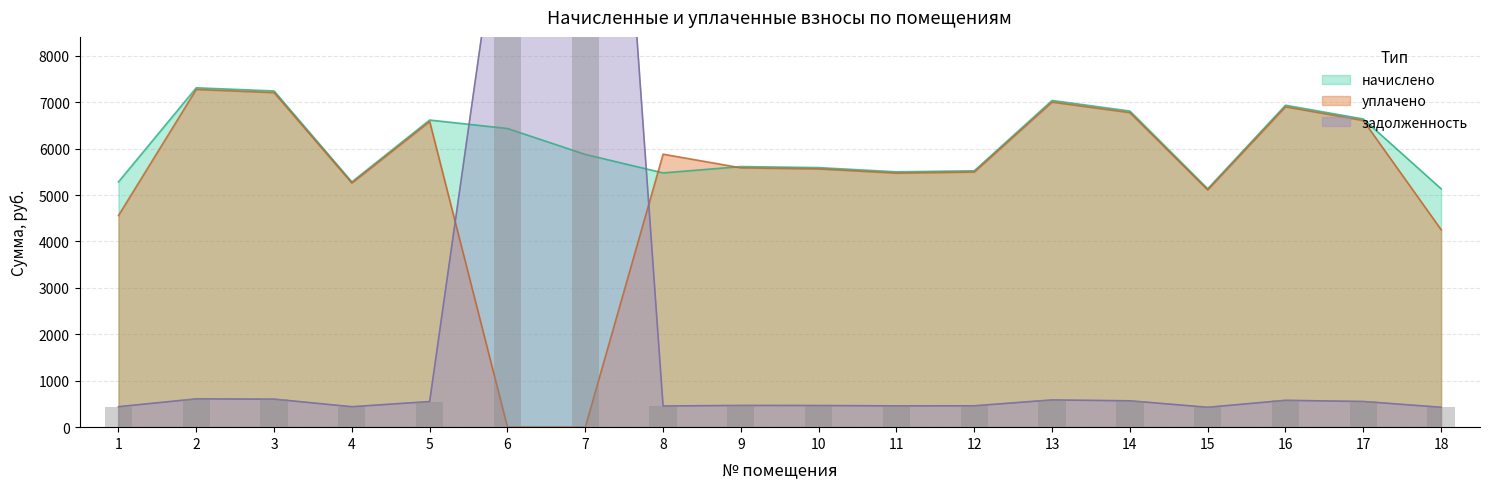

Reading left to right, extract all data points from this chart.

задолженность: 1=440.3	2=609.3	3=603.6	4=440.3	5=551.4	6=12344.7	7=24080.6	8=456.5	9=467.9	10=466.0	11=458.4	12=460.3	13=586.5	14=567.5	15=428.0	16=577.9	17=553.3	18=428.0
начислено: 1=5284.1	2=7311.1	3=7242.7	4=5284.1	5=6616.4	6=6434.3	7=5876.2	8=5477.6	9=5614.3	10=5591.5	11=5500.4	12=5523.2	13=7037.8	14=6810.0	15=5136.0	16=6935.3	17=6639.2	18=5136.0
уплачено: 1=4558.8	2=7275.8	3=7207.7	4=5258.6	5=6584.5	6=0.0	7=0.0	8=5881.2	9=5587.2	10=5564.5	11=5473.9	12=5496.6	13=7003.8	14=6777.1	15=5111.2	16=6901.8	17=6607.2	18=4255.2